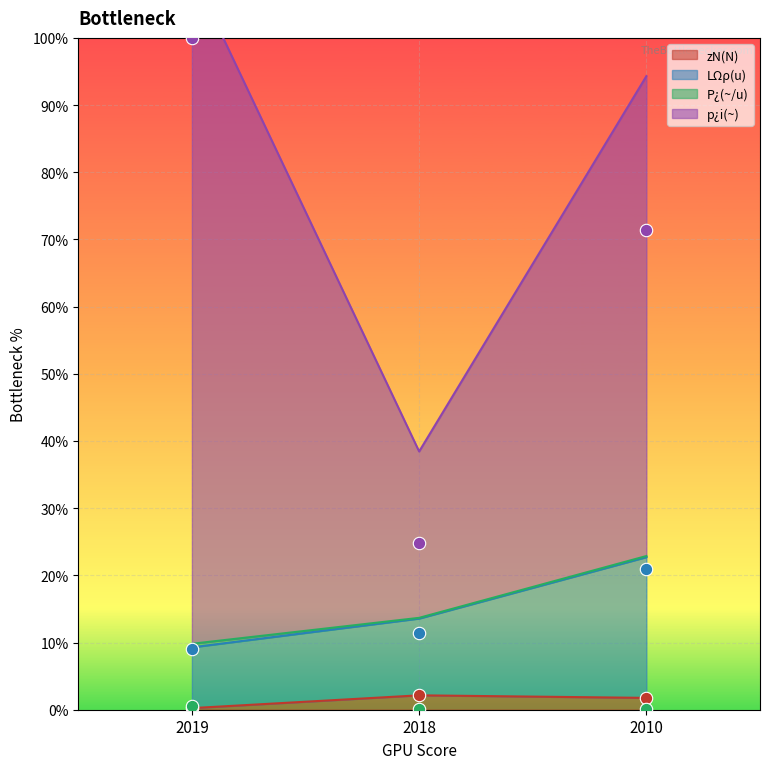

Which series has the largest total across all categories?

p¿i(~)